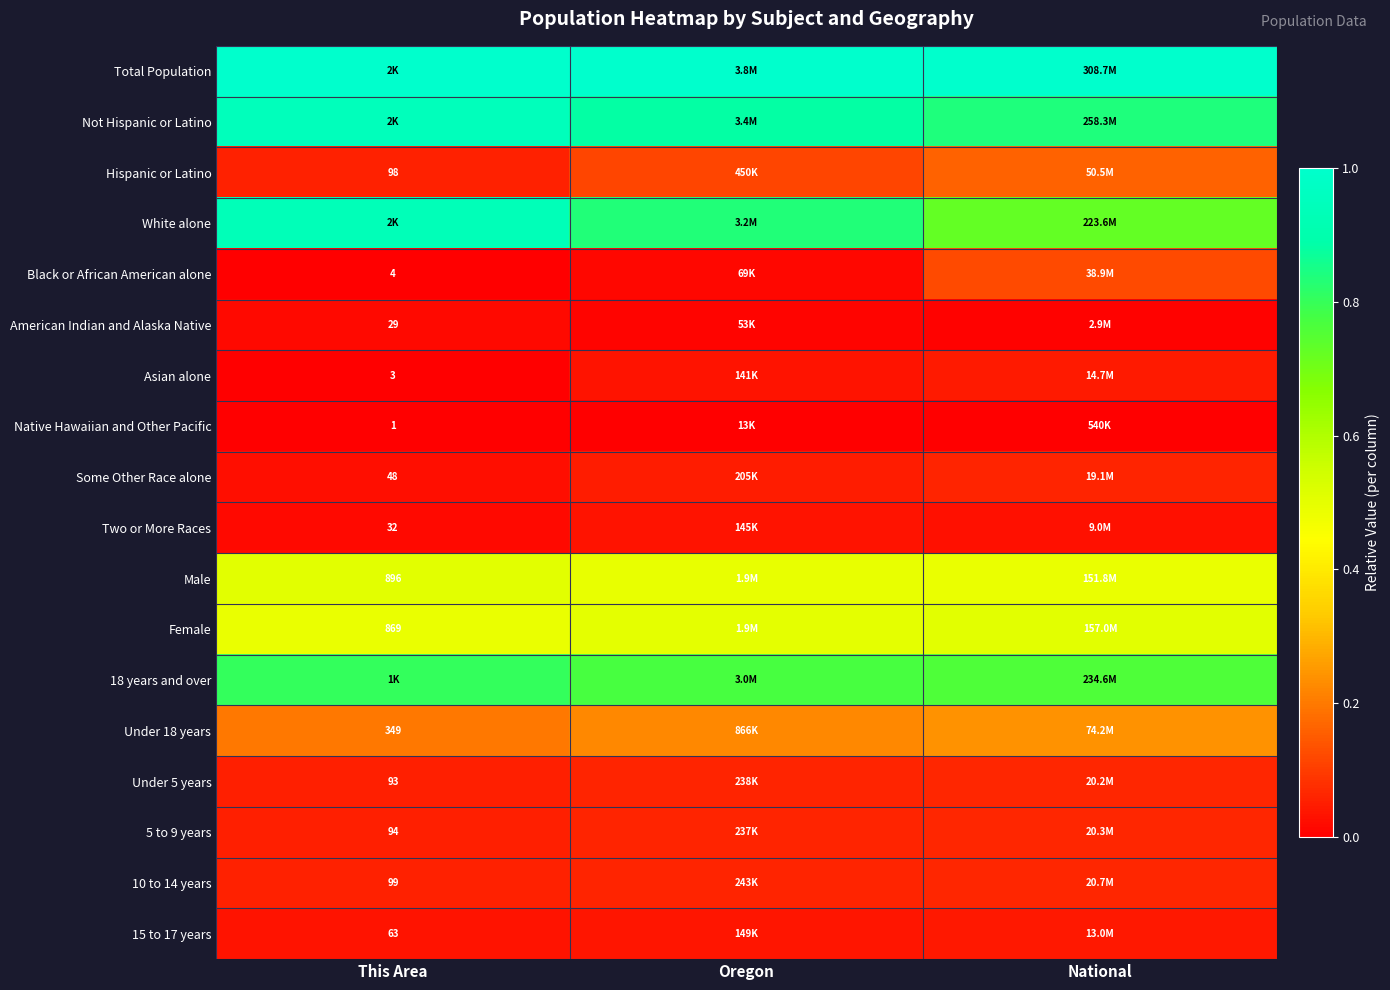

The value of White alone at Oregon is 0.8. True or false?

True